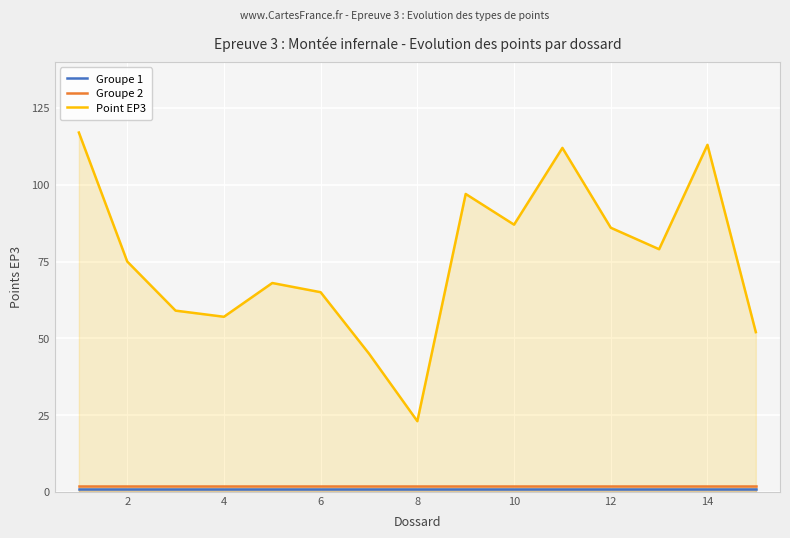

Which series has the largest range (max minus min)?

Point EP3